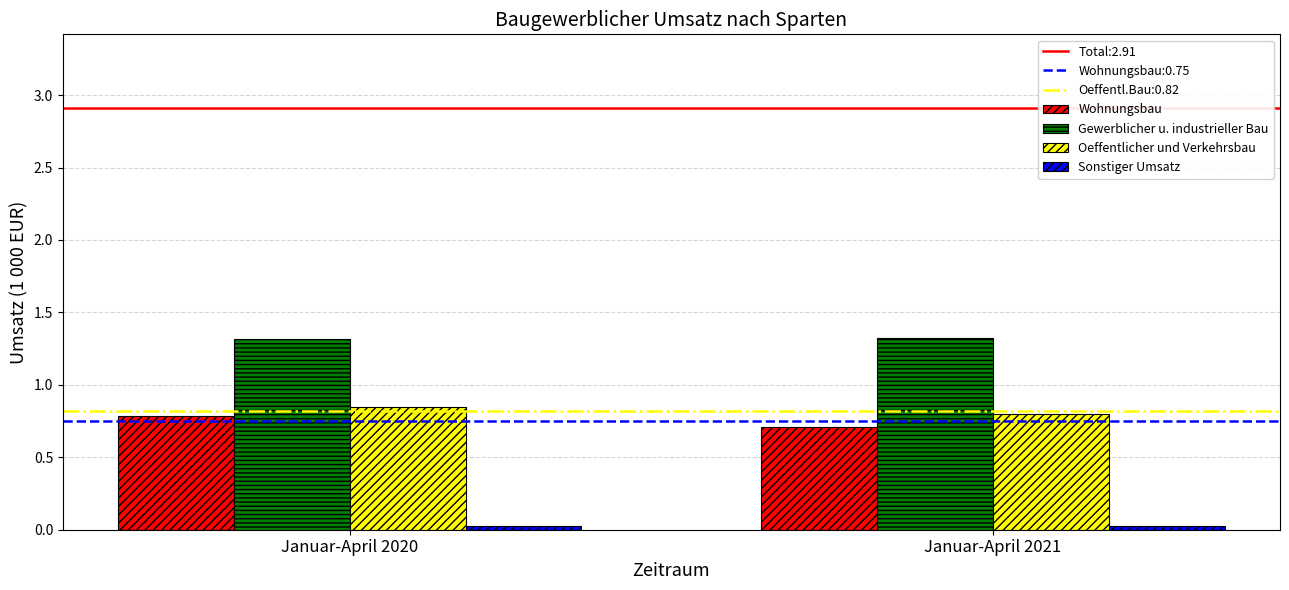

What is the difference between the highest and lowest values at Januar-April 2020?

1.3